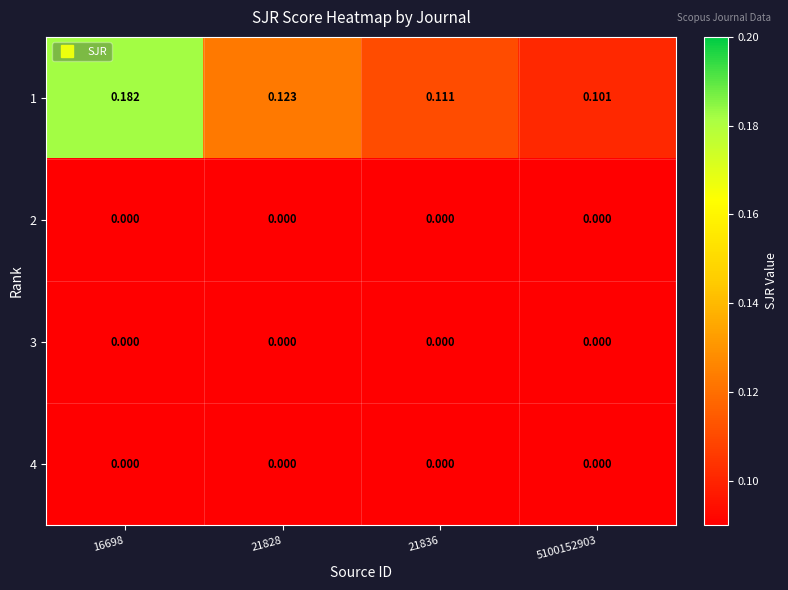

Reading left to right, transcribe all the data shown in this chart.

1: 16698=0.2	21828=0.1	21836=0.1	5100152903=0.1
2: 16698=0.0	21828=0.0	21836=0.0	5100152903=0.0
3: 16698=0.0	21828=0.0	21836=0.0	5100152903=0.0
4: 16698=0.0	21828=0.0	21836=0.0	5100152903=0.0